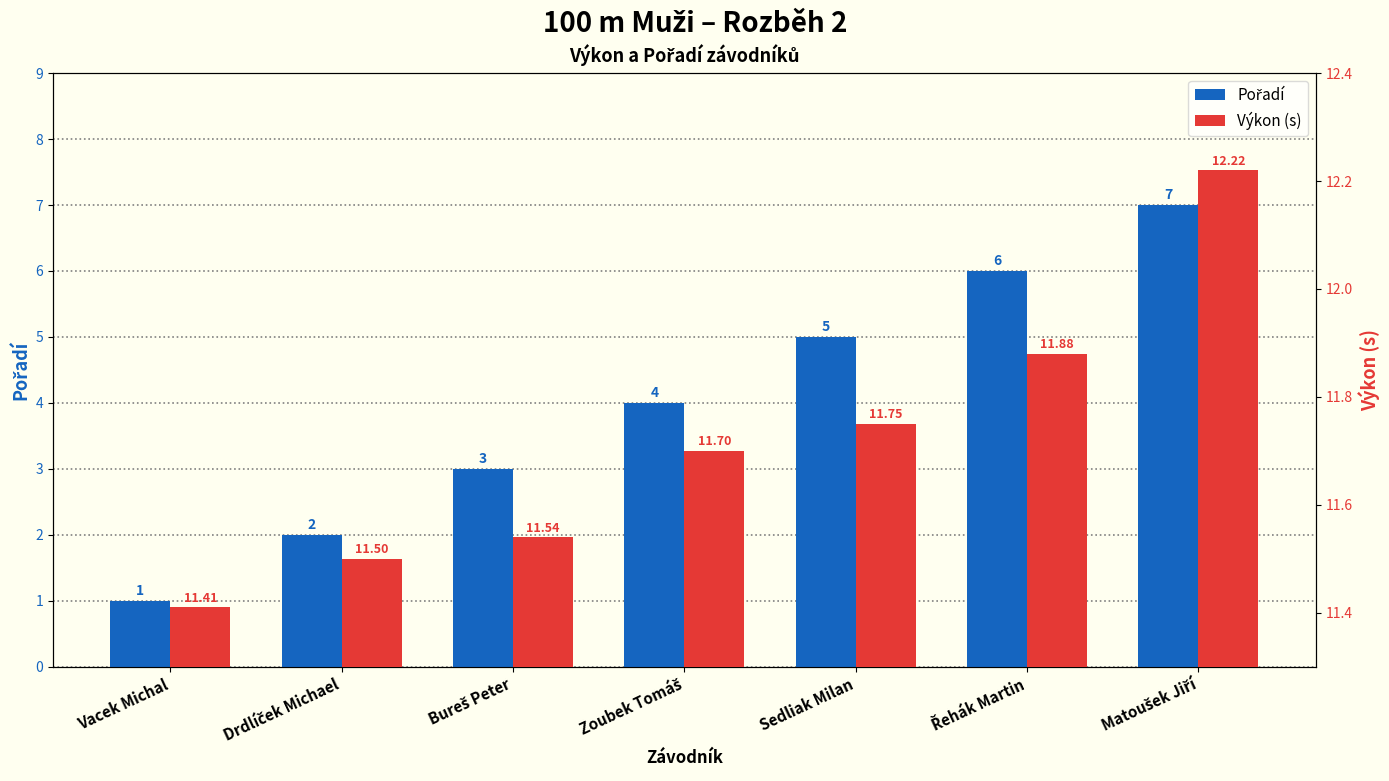

At which label is Výkon (s) closest to 11?

Vacek Michal